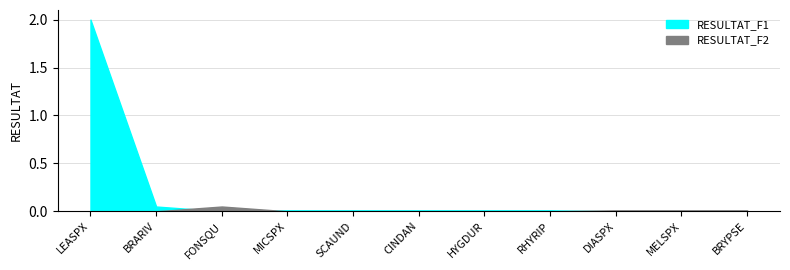

Reading left to right, list all the values displayed in this chart.

RESULTAT_F1: LEASPX=2.0	BRARIV=0.1	FONSQU=0.0	MICSPX=0.0	SCAUND=0.0	CINDAN=0.0	HYGDUR=0.0	RHYRIP=0.0	DIASPX=0.0	MELSPX=0.0	BRYPSE=0.0
RESULTAT_F2: LEASPX=0.0	BRARIV=0.0	FONSQU=0.1	MICSPX=0.0	SCAUND=0.0	CINDAN=0.0	HYGDUR=0.0	RHYRIP=0.0	DIASPX=0.0	MELSPX=0.0	BRYPSE=0.0